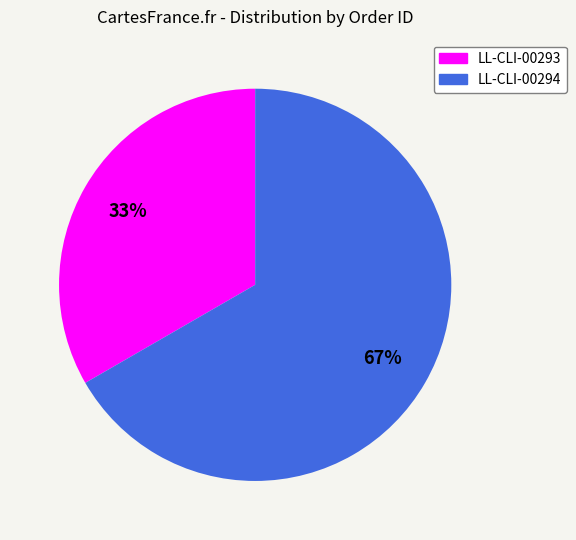

How many segments does this pie chart have?

2